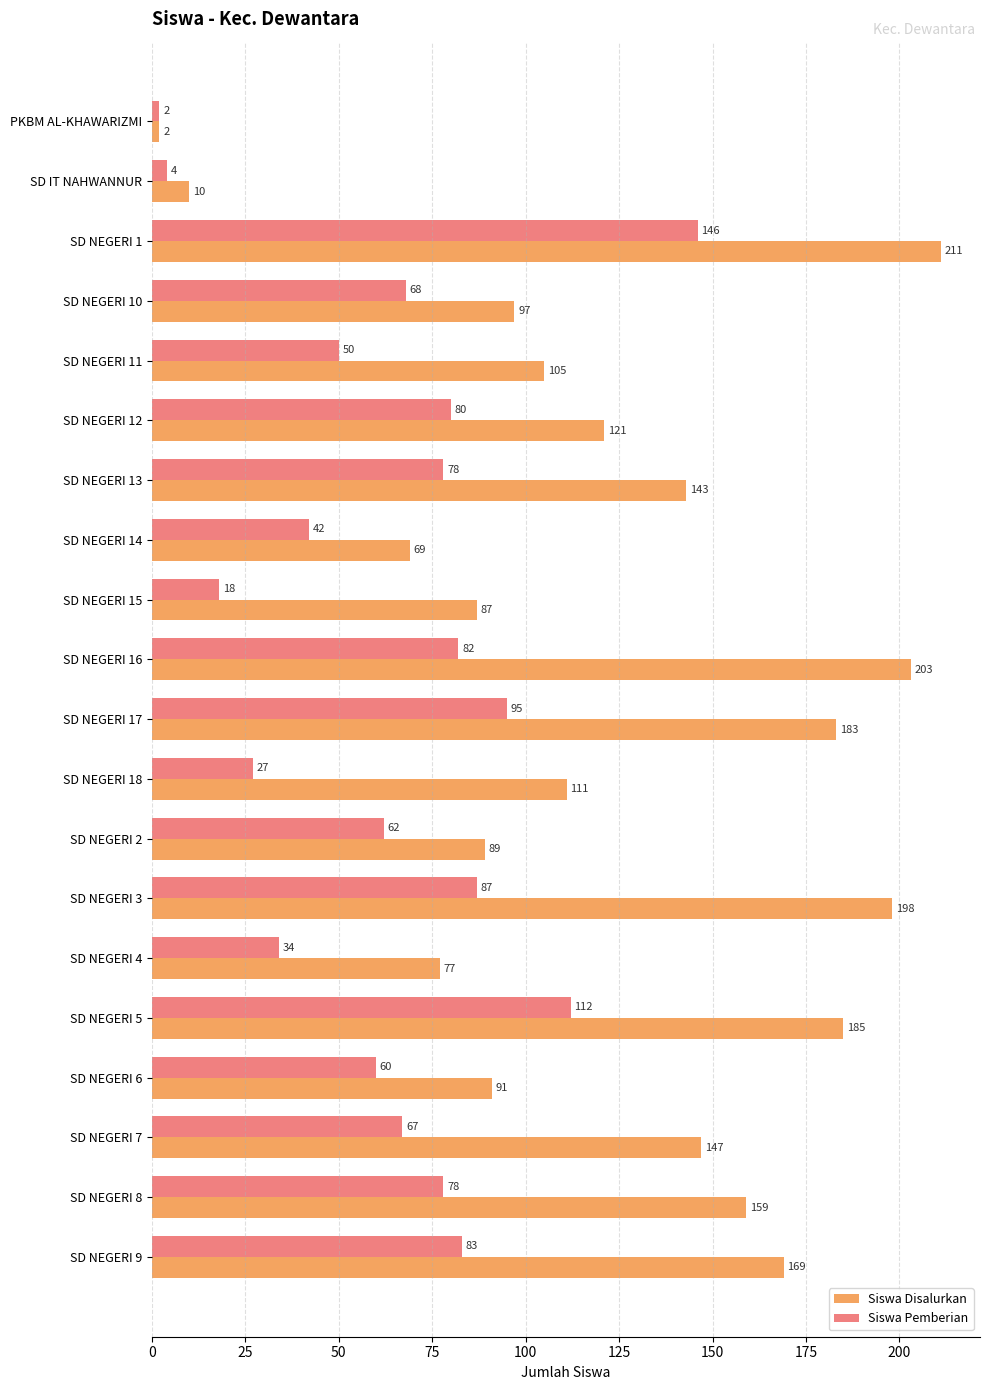

At which category is the sum across all series the highest?

SD NEGERI 1